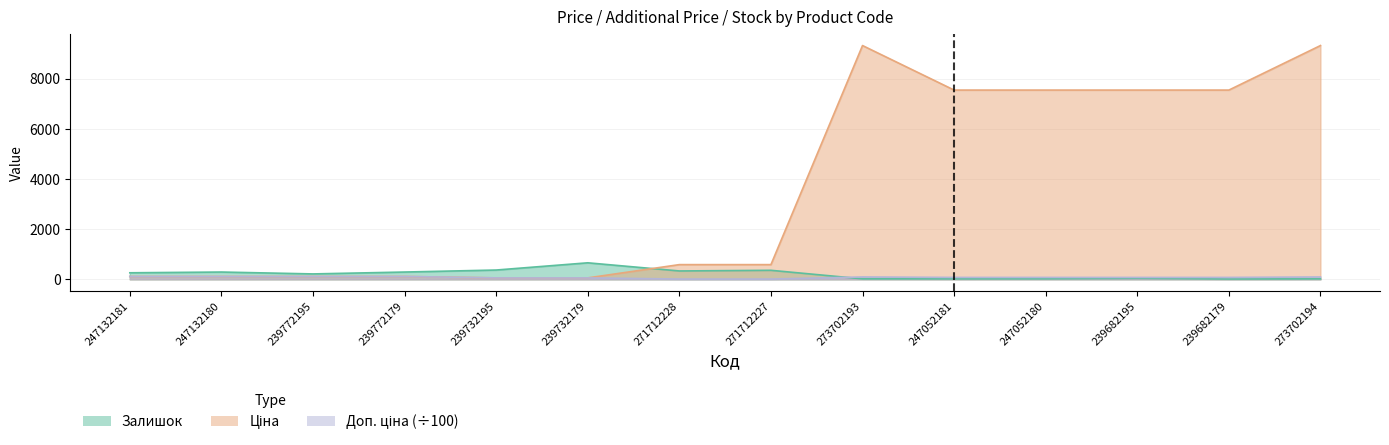

Which series has the widest spread of values?

Ціна